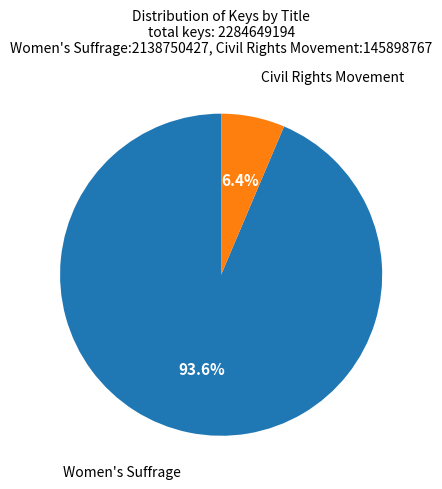

Is there any slice that represents more than half of the pie?

Yes